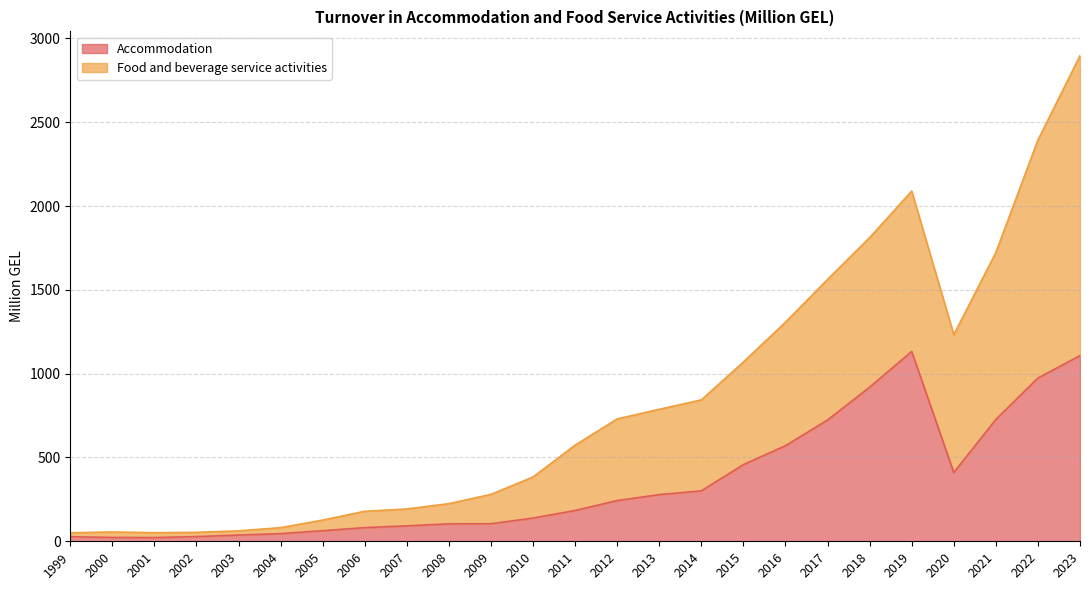

The Food and beverage service activities series shows 1856.3 at 2020. True or false?

False